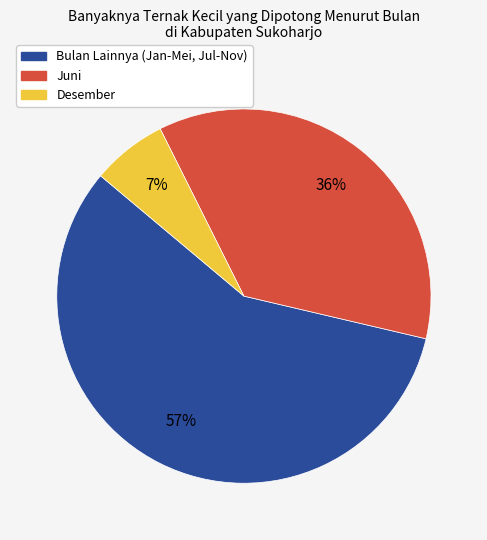

Count the number of slices in the pie.

3